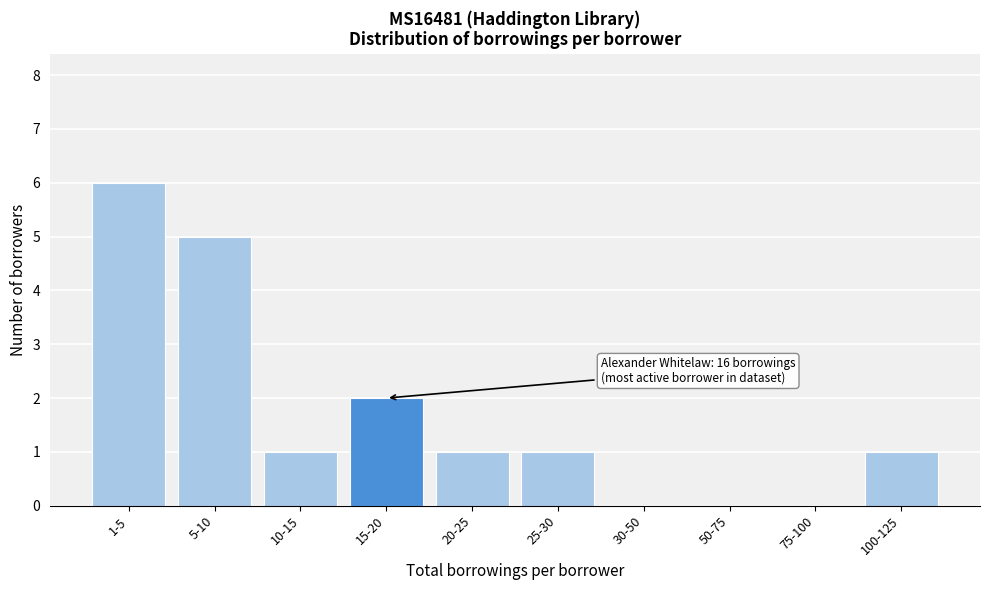

Reading left to right, transcribe all the data shown in this chart.

1-5=6	5-10=5	10-15=1	15-20=2	20-25=1	25-30=1	30-50=0	50-75=0	75-100=0	100-125=1